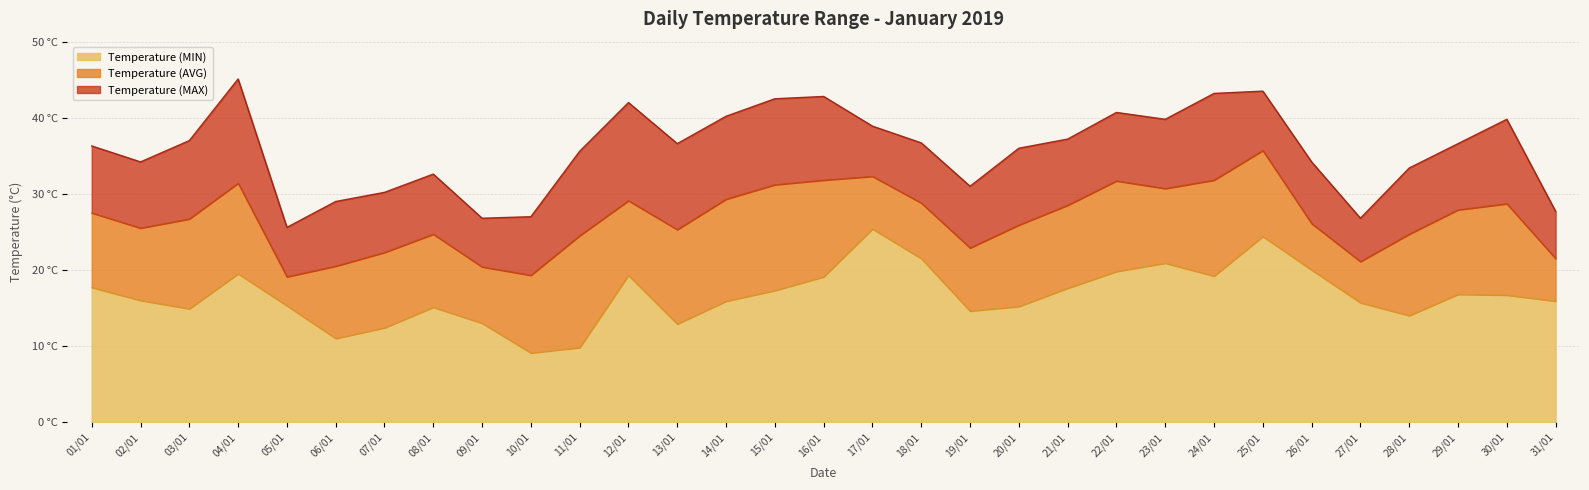

How many lines are shown in the chart?

3